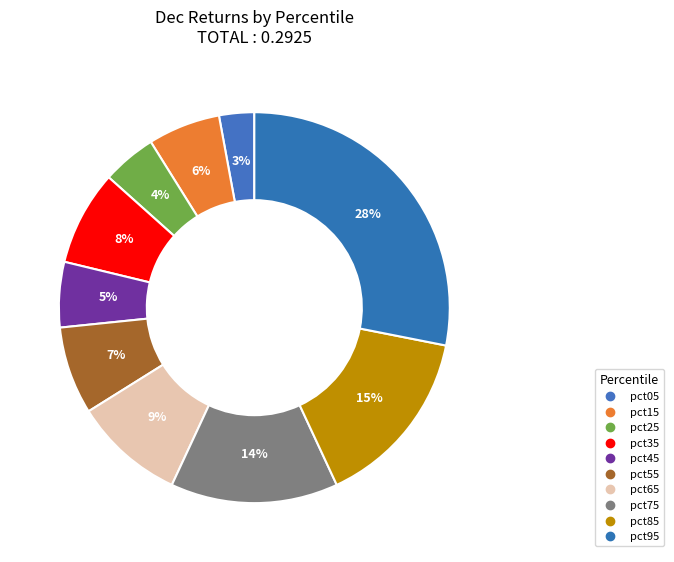

To the nearest percent, what portion does pct55 represent?

7%